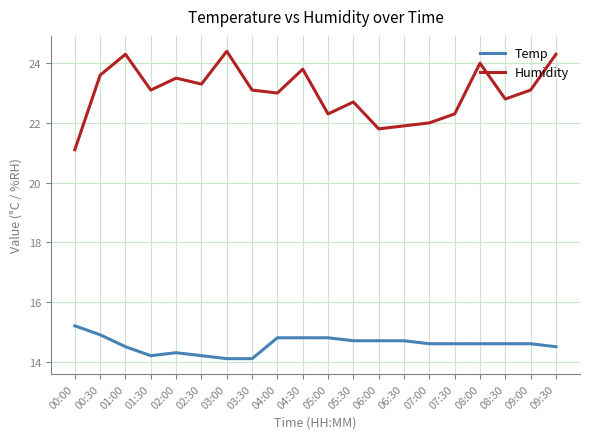

Read the Temp value at 05:30.

14.7